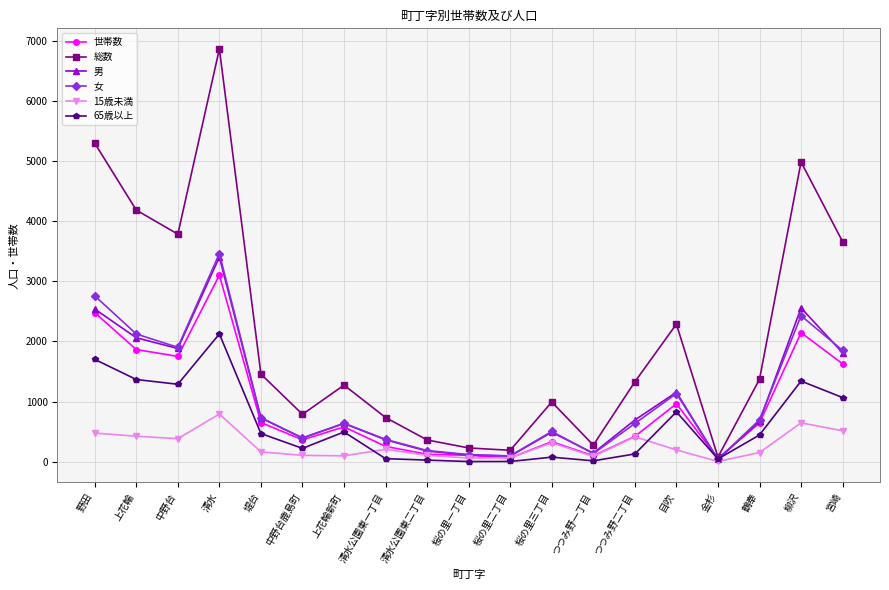

What are all the series names shown in the legend?

世帯数, 総数, 男, 女, 15歳未満, 65歳以上